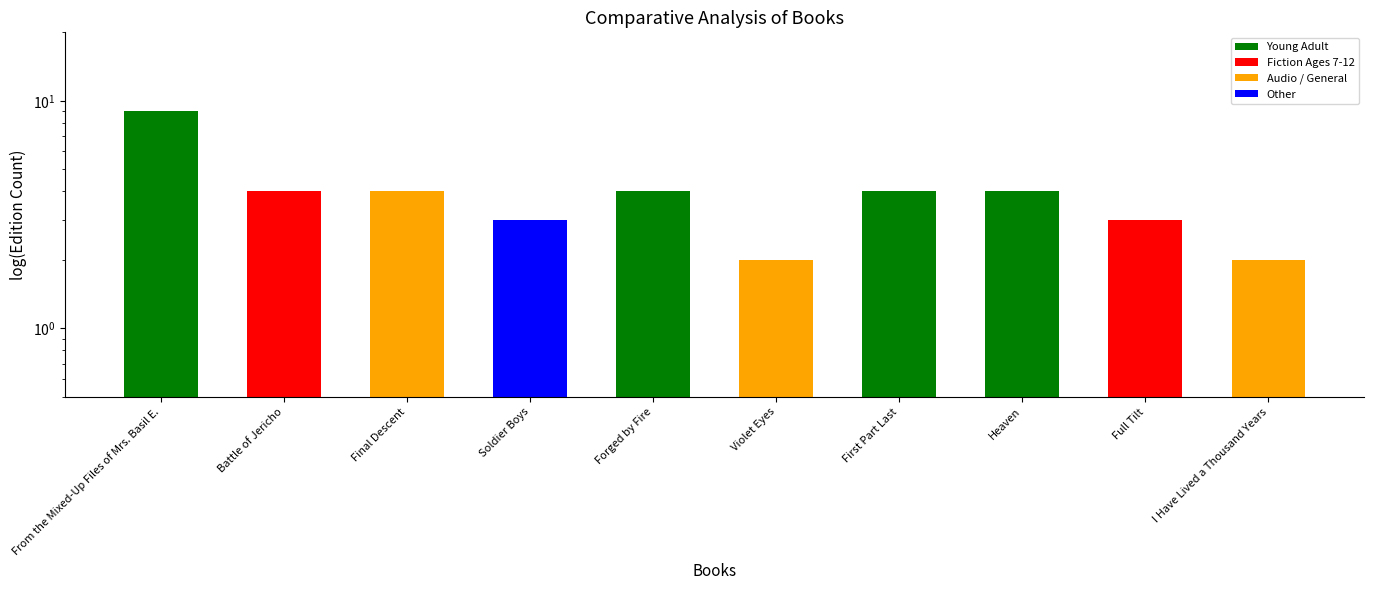

Rank the categories by value from lowest to highest.

Violet Eyes, I Have Lived a Thousand Years, Soldier Boys, Full Tilt, Battle of Jericho, Final Descent, Forged by Fire, First Part Last, Heaven, From the Mixed-Up Files of Mrs. Basil E.